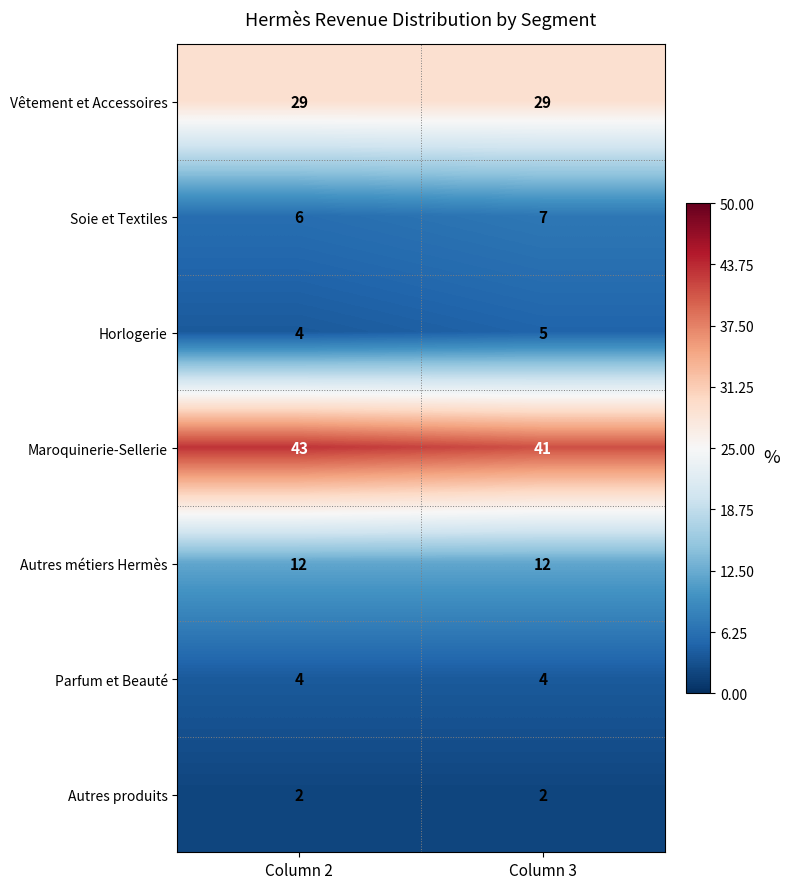

What is the total value across all series at Column 2?

100